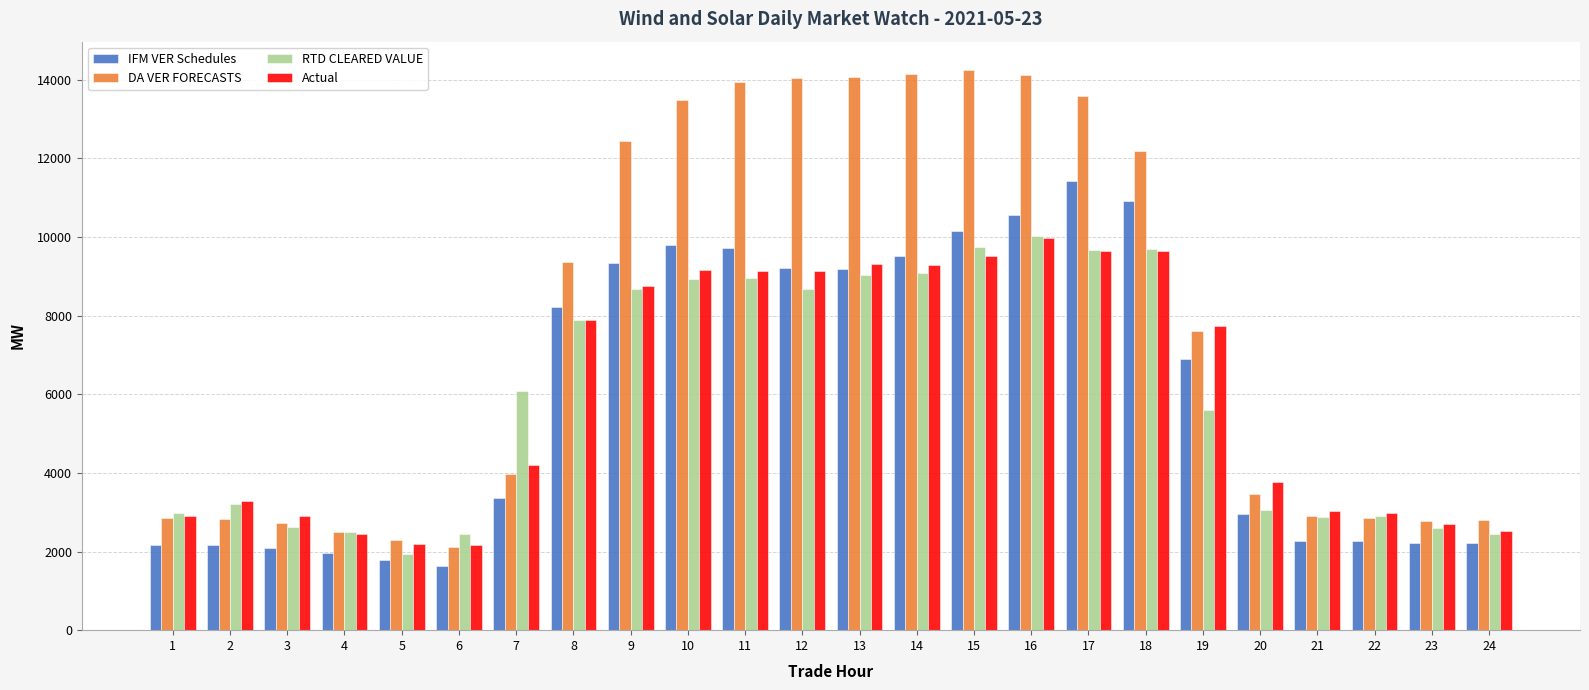

What is the difference between the highest and lowest values at 11?

4987.7